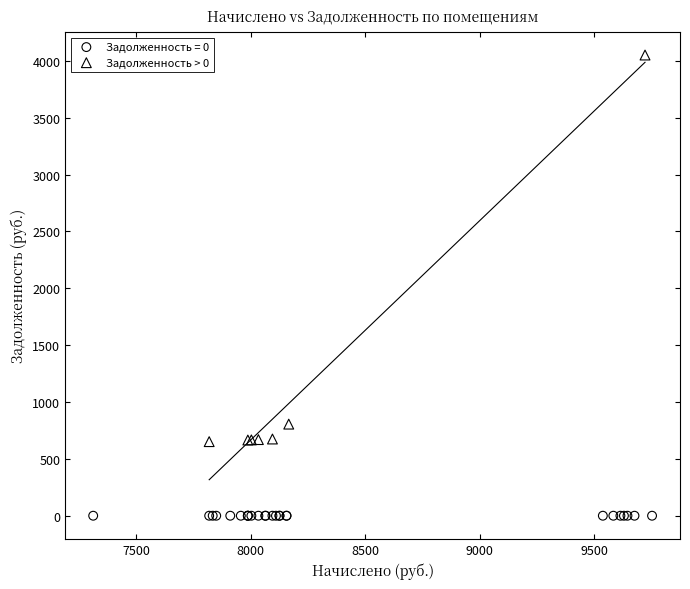

Which series contains the lowest Y value?

Задолженность = 0